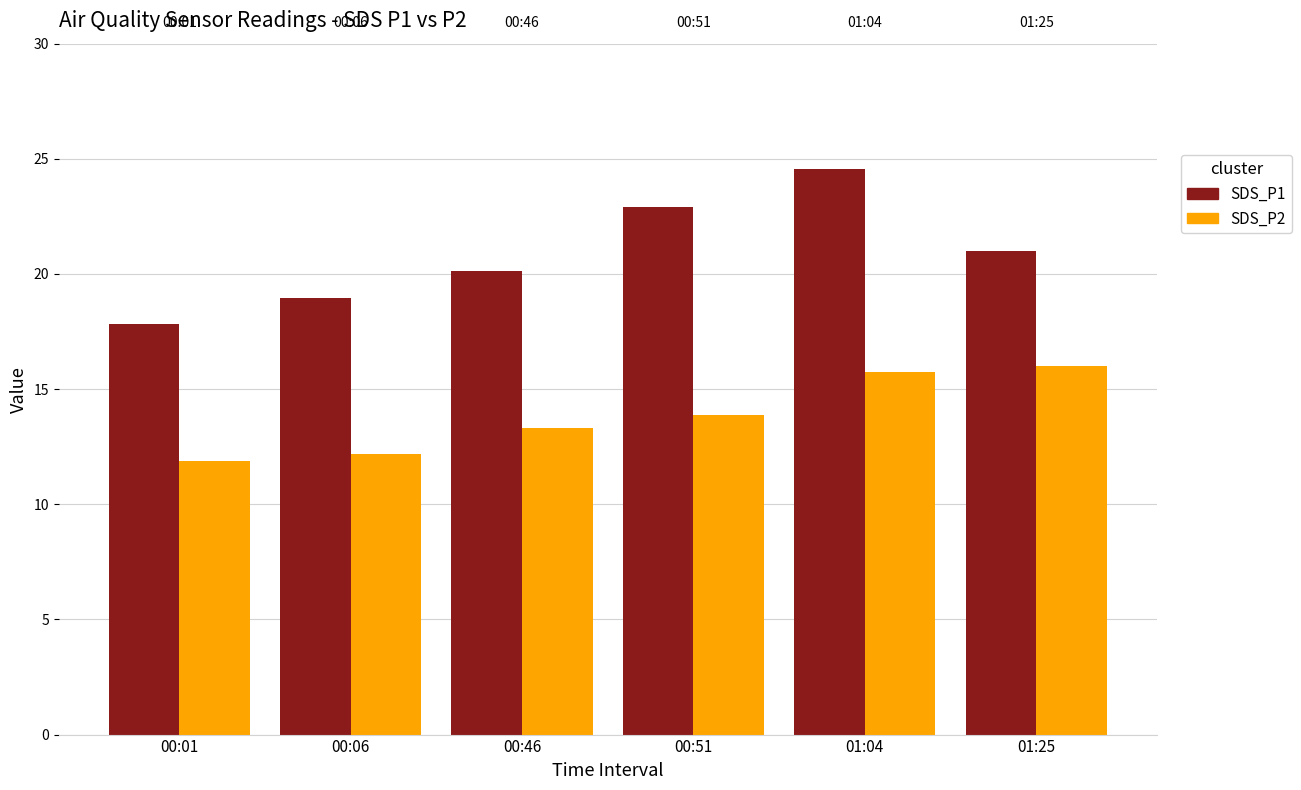

What is the difference between the SDS_P2 values at 00:06 and 01:25?

3.8